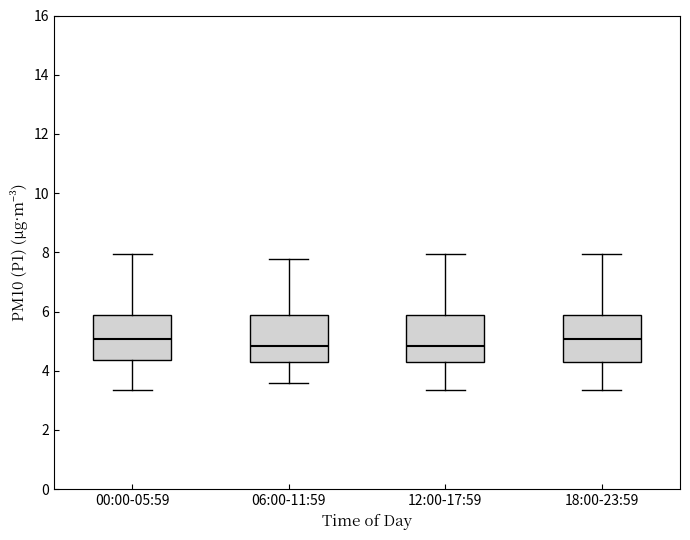

Reading left to right, read every box against the y-axis: the position of its median line, the range the box covers, and the ends of its whiskers. The values are not printed on the chart, so give them approximately, as read against the axis.

00:00-05:59: median 5.0, box 4.4 to 5.8, whiskers 3.4 to 8.0
06:00-11:59: median 4.8, box 4.2 to 5.8, whiskers 3.6 to 7.8
12:00-17:59: median 4.8, box 4.4 to 5.8, whiskers 3.4 to 8.0
18:00-23:59: median 5.0, box 4.2 to 5.8, whiskers 3.4 to 8.0